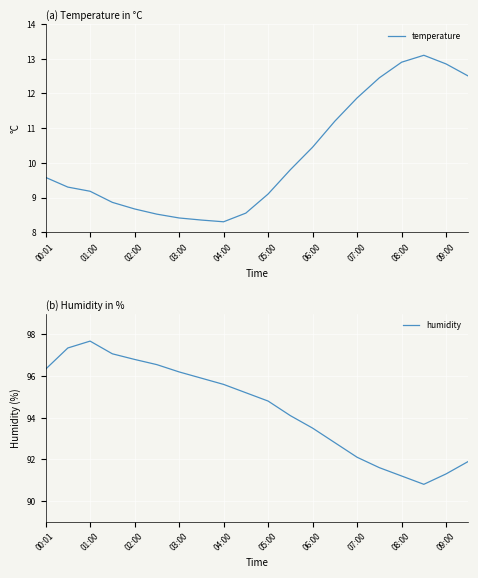

The temperature series shows 14.5 at 00:01. True or false?

False